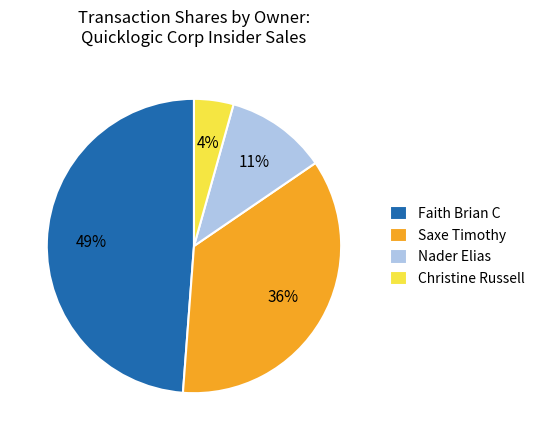

How many segments does this pie chart have?

4